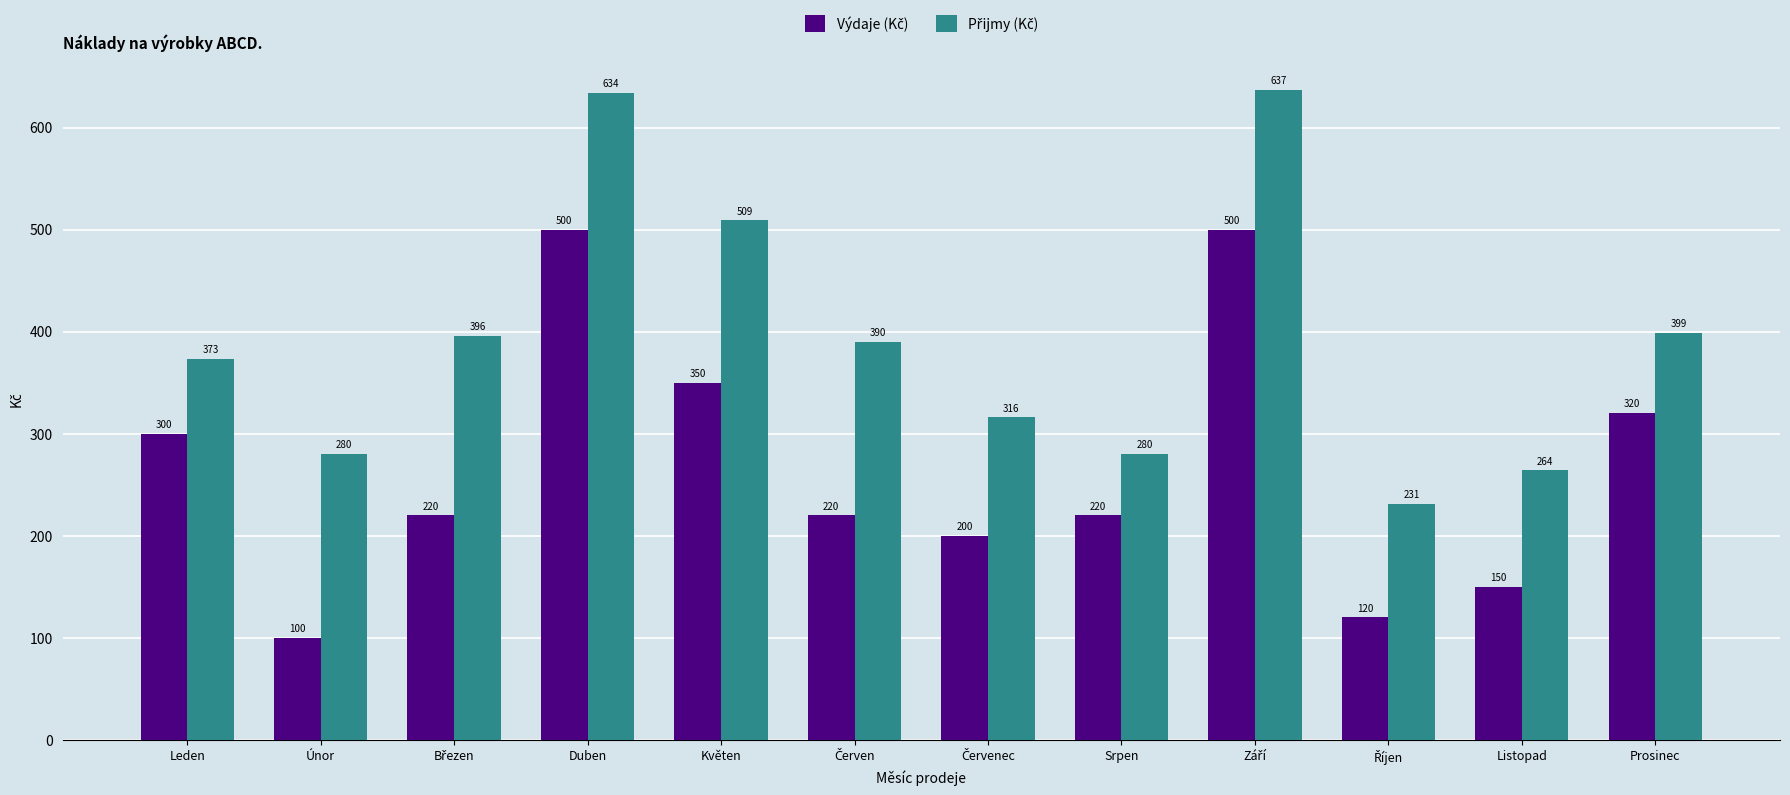

What is the maximum value shown in the chart?

637